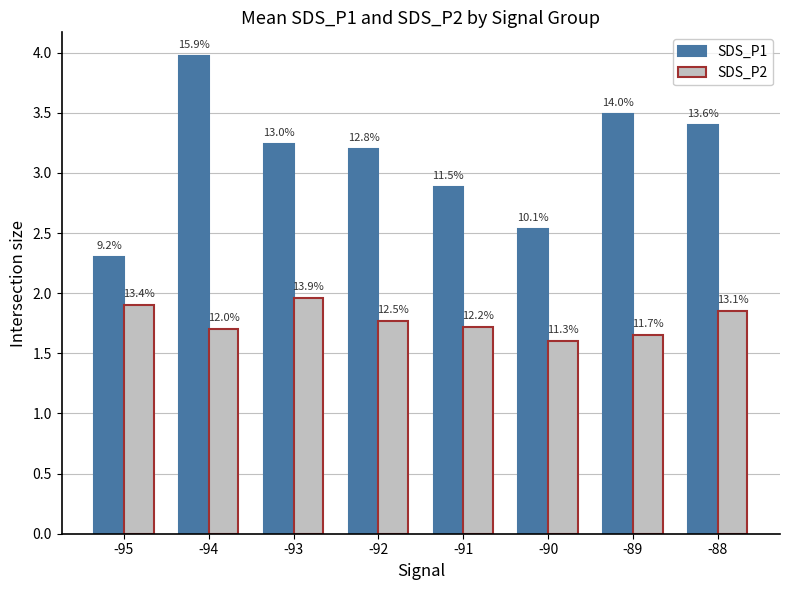

What are all the series names shown in the legend?

SDS_P1, SDS_P2